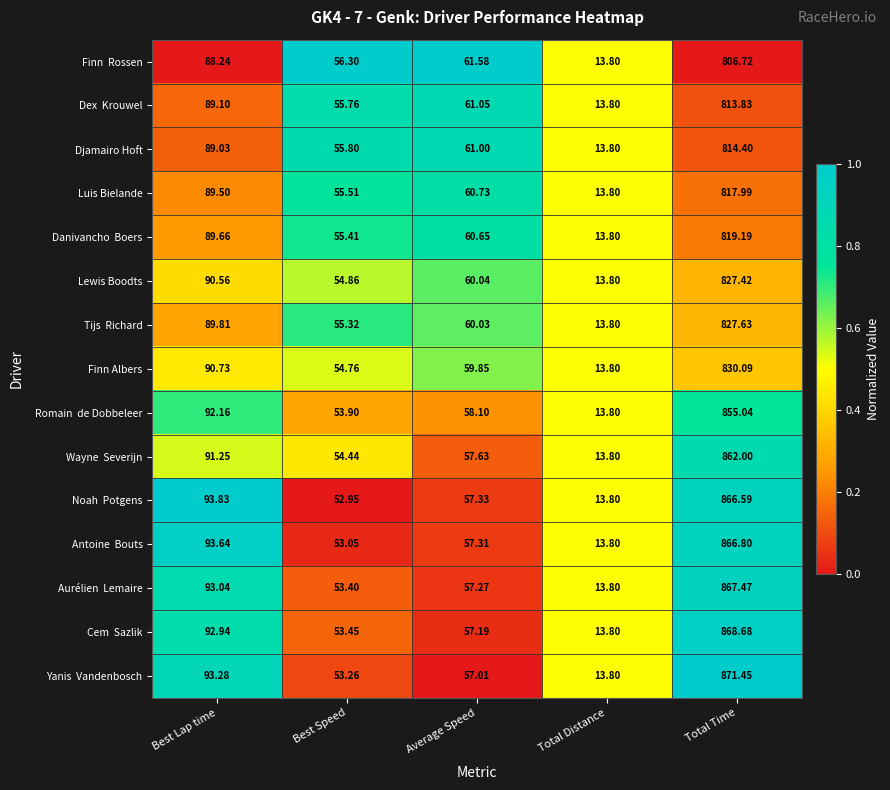

What is the total value across all series at Best Speed?

818.2